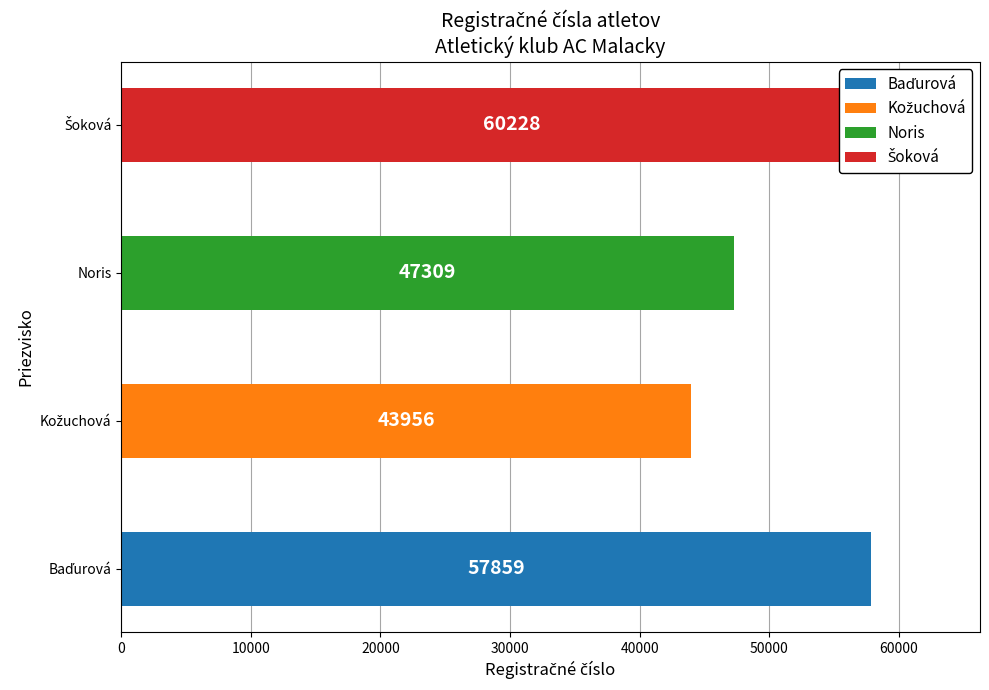

Reading left to right, list all the values displayed in this chart.

57859	43956	47309	60228